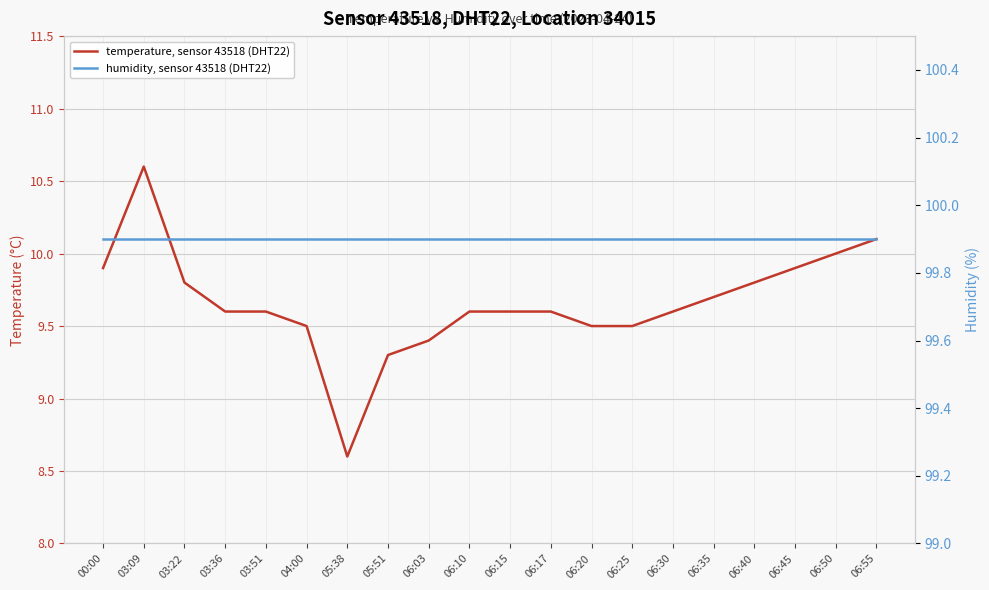

Reading left to right, what are all the values shown in this chart?

temperature, sensor 43518 (DHT22): 00:00=9.9	03:09=10.6	03:22=9.8	03:36=9.6	03:51=9.6	04:00=9.5	05:38=8.6	05:51=9.3	06:03=9.4	06:10=9.6	06:15=9.6	06:17=9.6	06:20=9.5	06:25=9.5	06:30=9.6	06:35=9.7	06:40=9.8	06:45=9.9	06:50=10.0	06:55=10.1
humidity, sensor 43518 (DHT22): 00:00=99.9	03:09=99.9	03:22=99.9	03:36=99.9	03:51=99.9	04:00=99.9	05:38=99.9	05:51=99.9	06:03=99.9	06:10=99.9	06:15=99.9	06:17=99.9	06:20=99.9	06:25=99.9	06:30=99.9	06:35=99.9	06:40=99.9	06:45=99.9	06:50=99.9	06:55=99.9